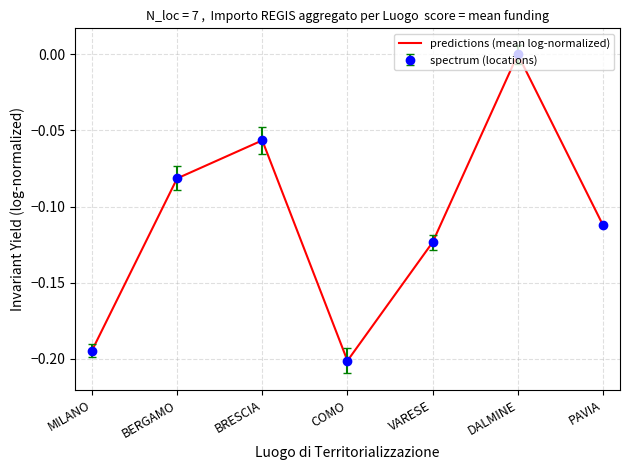

Which has a higher value, BERGAMO or DALMINE?

DALMINE